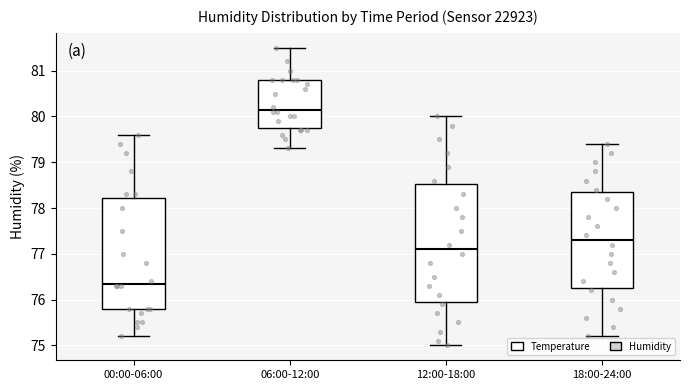

Which box's median line is the highest?

06:00-12:00